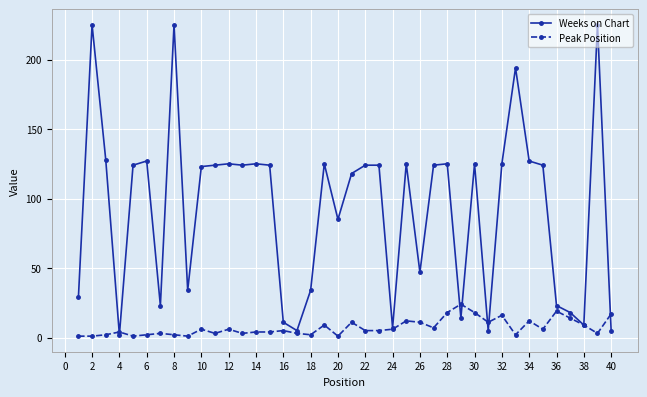

True or false: Peak Position and Weeks on Chart intersect in this chart.

True